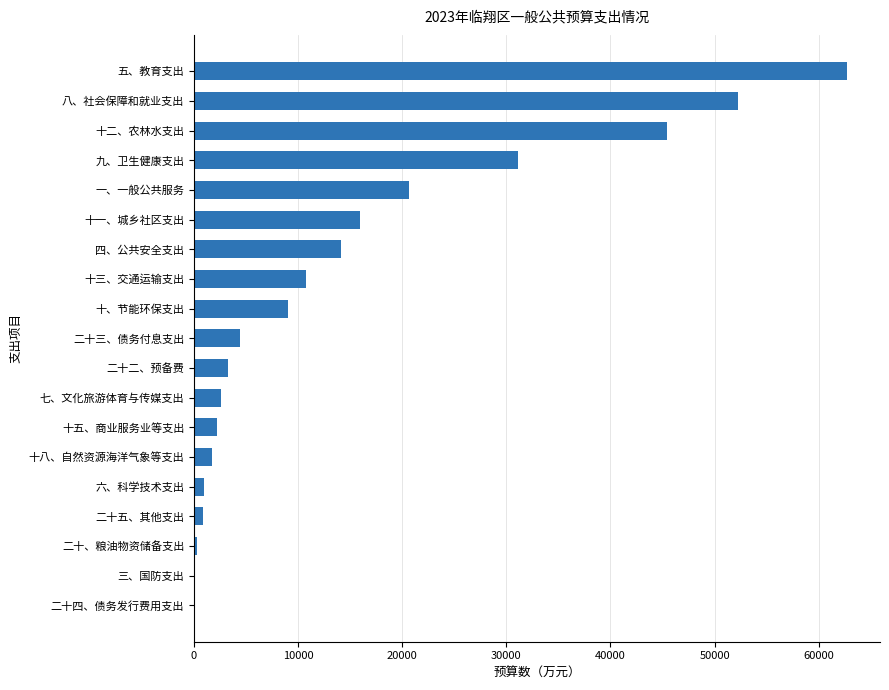

Is it true that the value at 十二、农林水支出 is 45427?

True